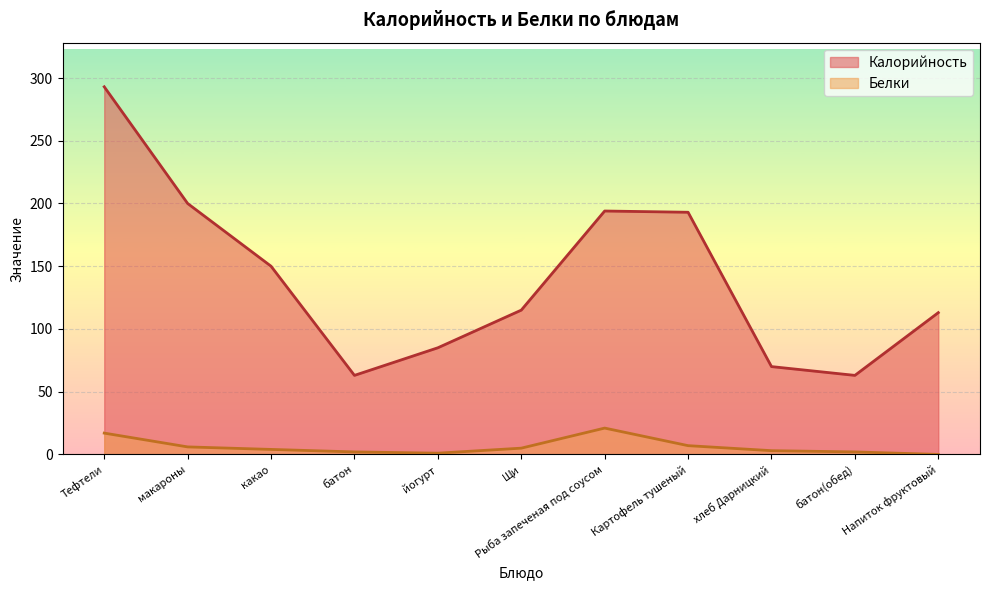

At Щи, list the series in order from largest to smallest.

Калорийность, Белки